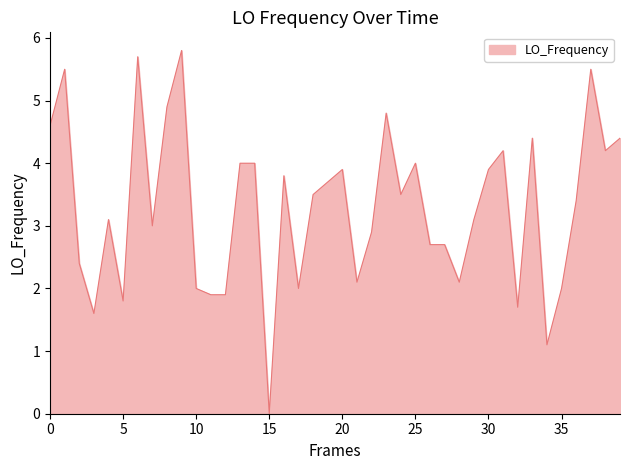

How many lines are shown in the chart?

1